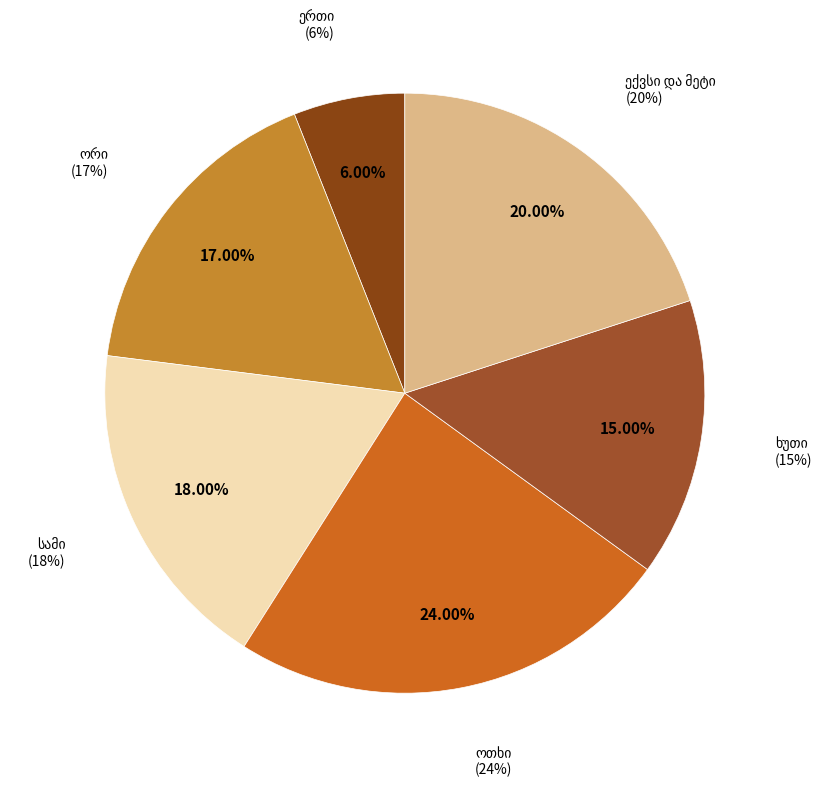

How many slices are in this pie chart?

6